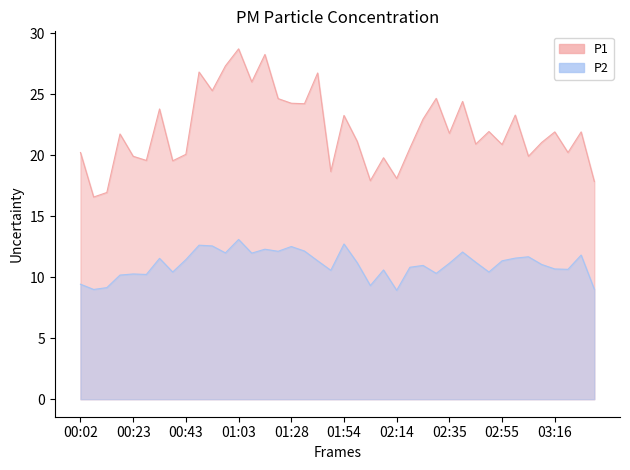

What is the value of the P1 point at the 36th from the left?

21.1